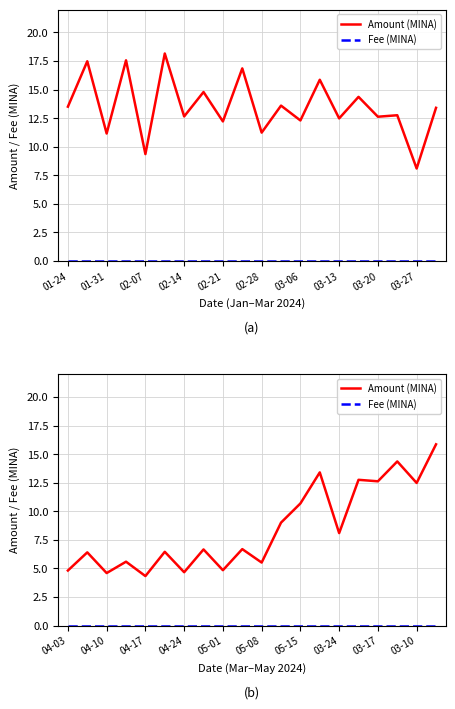

What is the lowest value of the Amount (MINA) series?

4.3